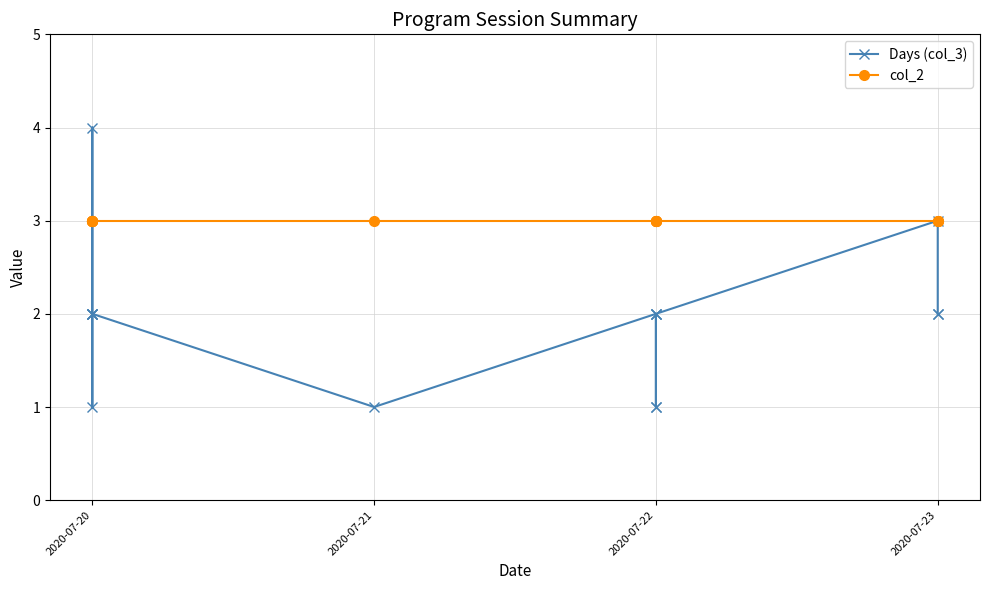

At which category is the sum across all series the highest?

2020-07-20